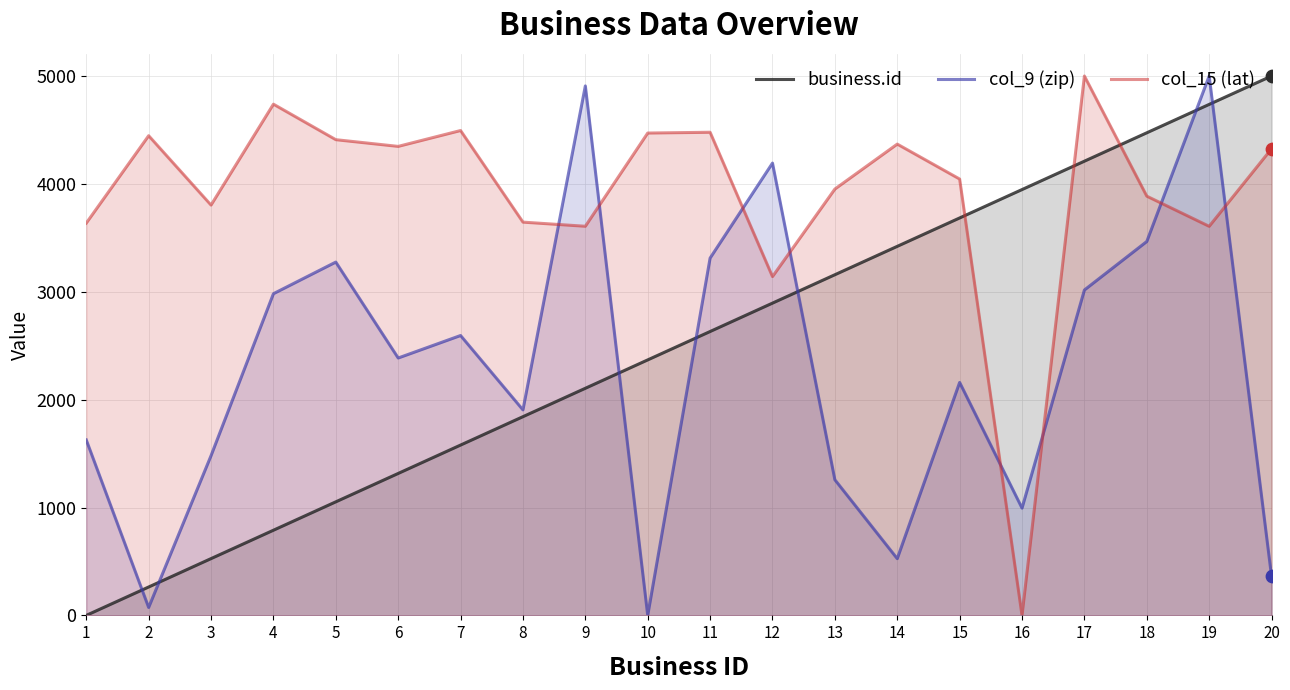

Which series has the largest total across all categories?

col_15 (lat)